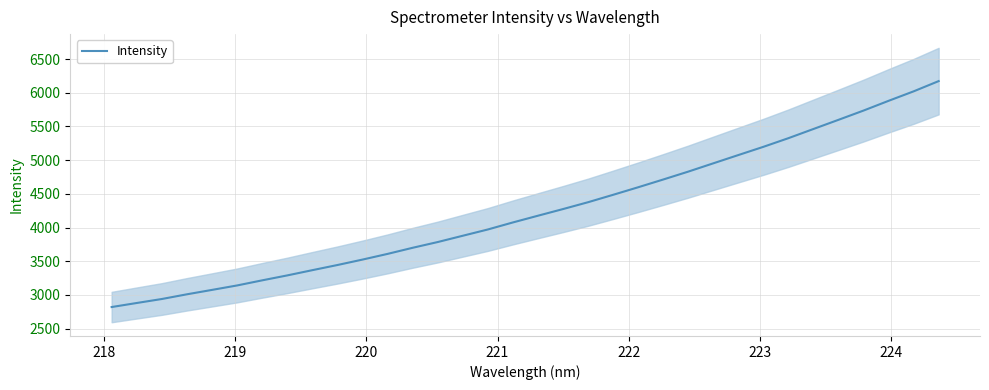

What is the maximum value for Intensity?

6173.1